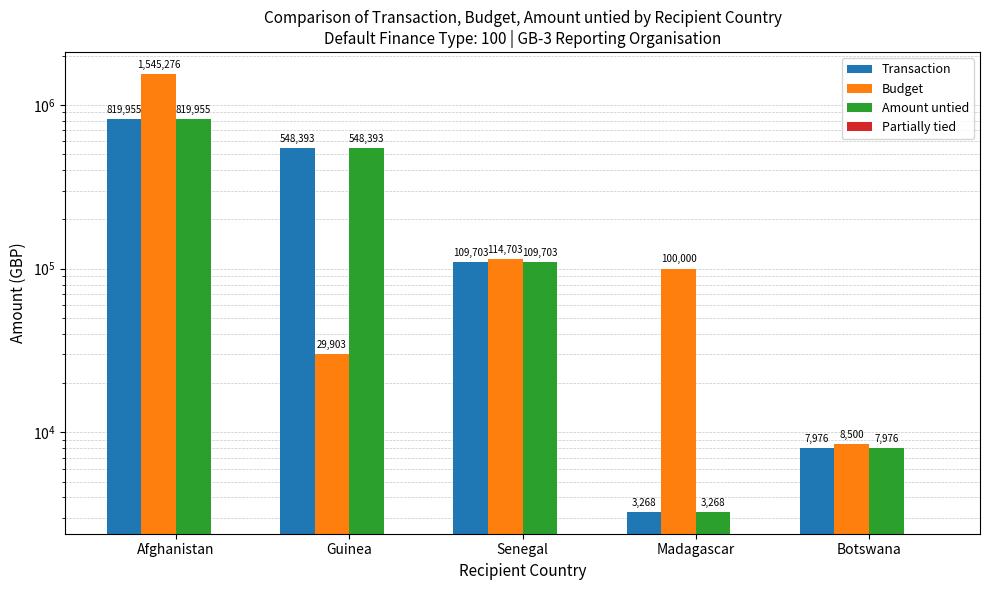

List the labels in order of Partially tied value, smallest first.

Afghanistan, Guinea, Senegal, Madagascar, Botswana